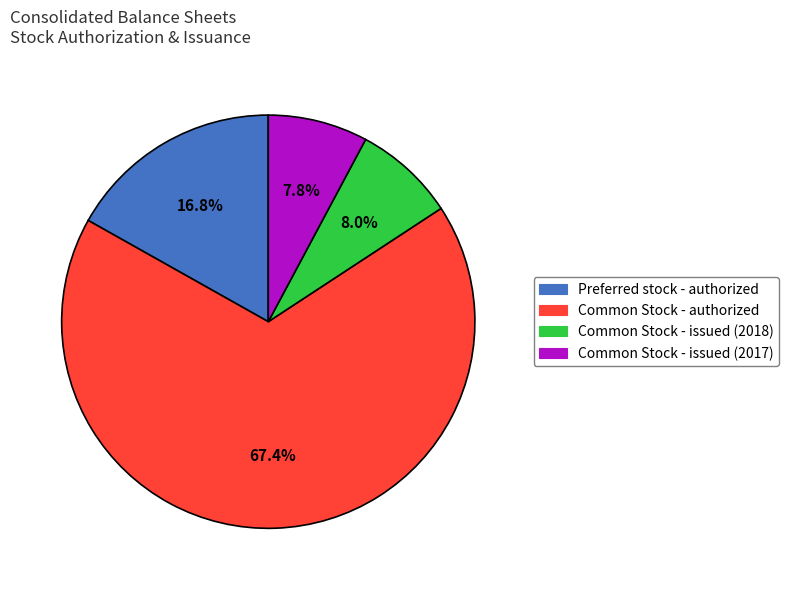

Approximately how many times larger is the value at Preferred stock - authorized compared to Common Stock - issued (2018)?

2.1